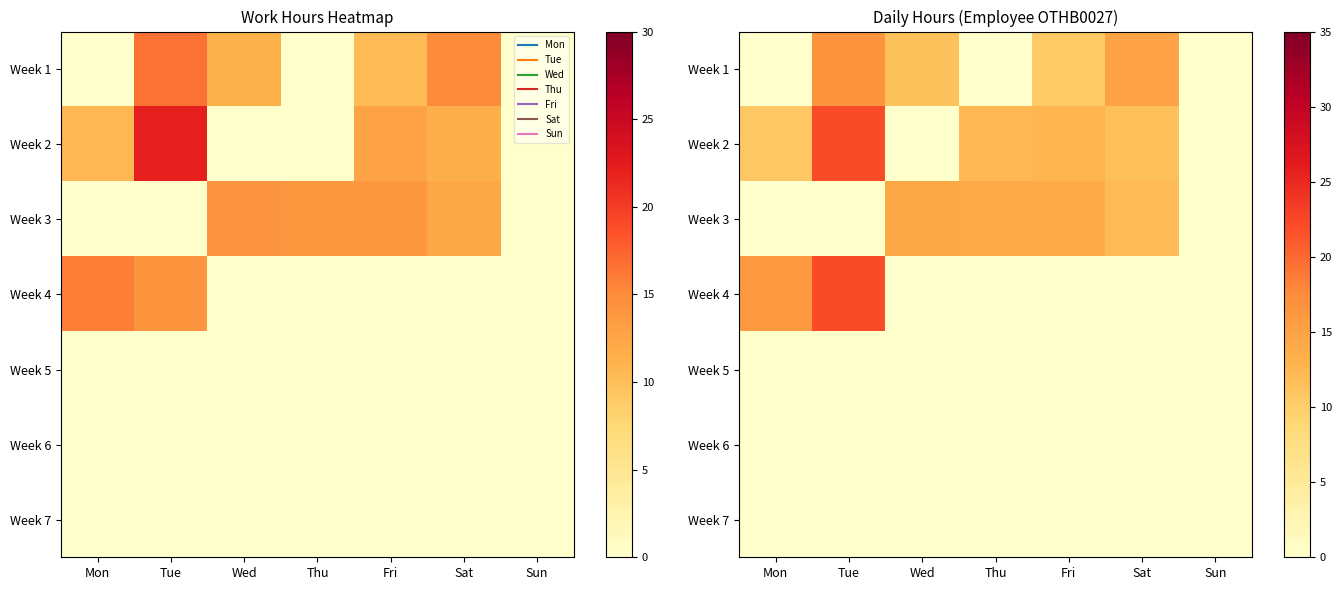

How many data points does each series have?

7